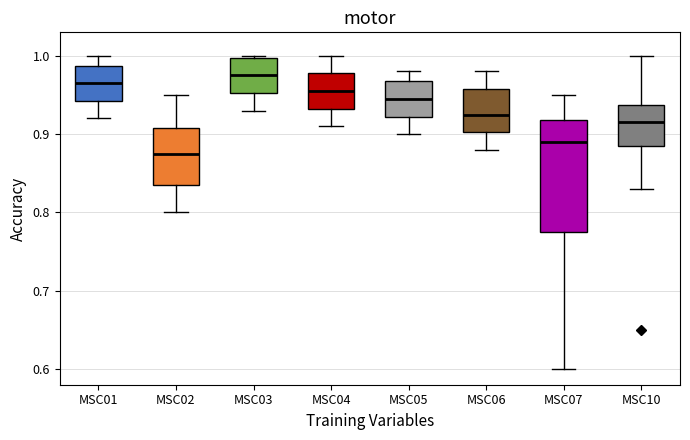

Which box's median line is the lowest?

MSC02